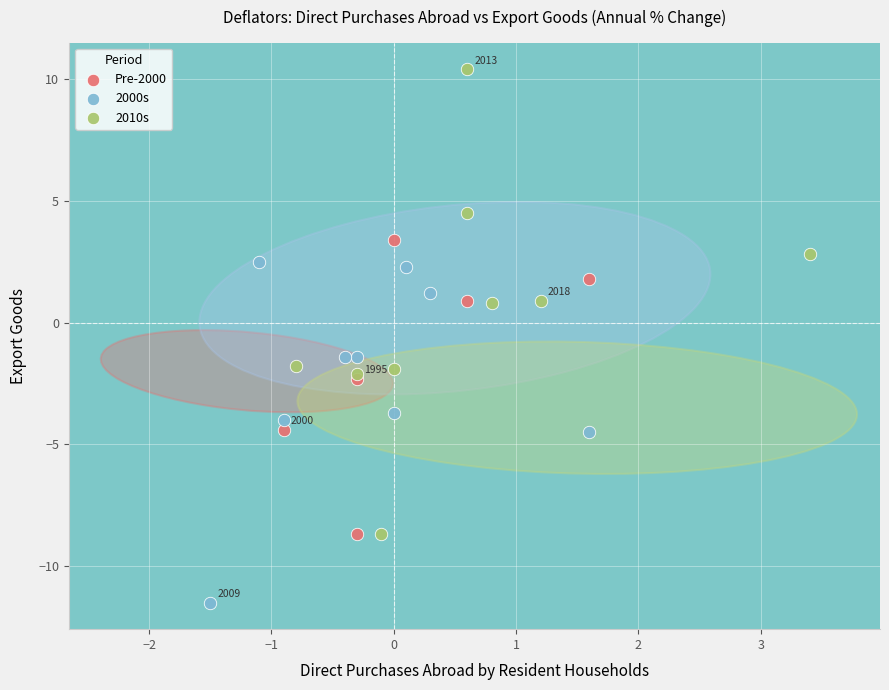

Which series has the largest Y range (max minus min)?

2010s